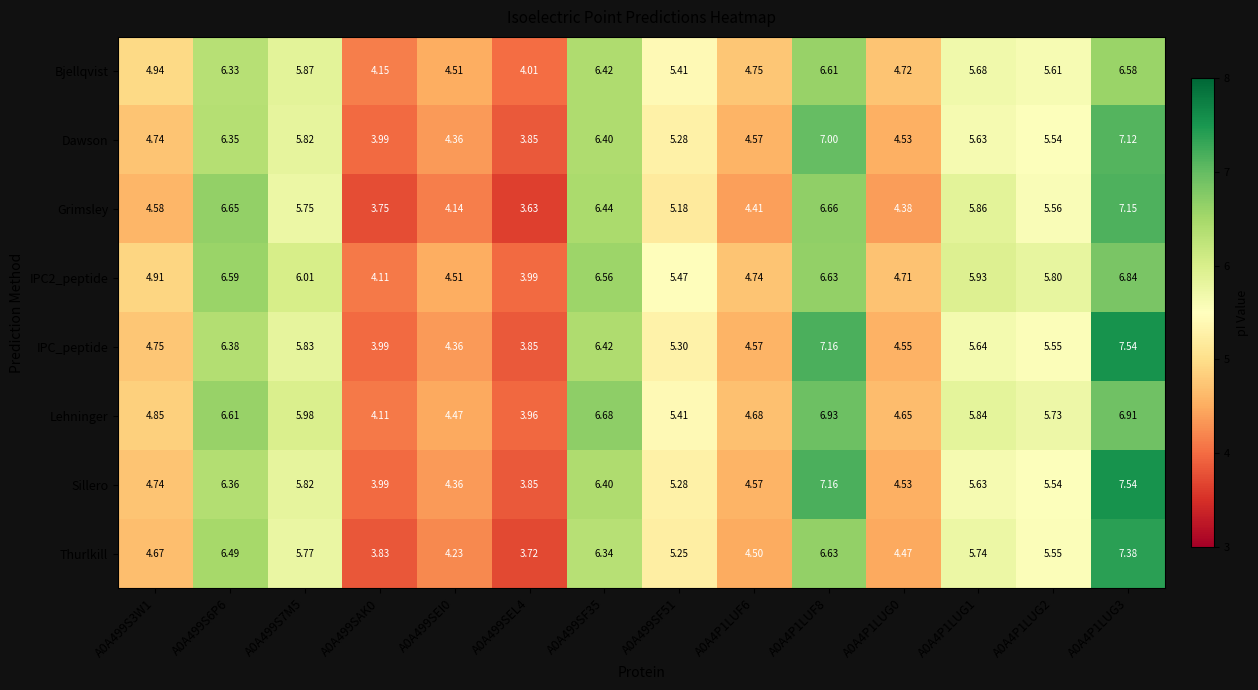

How many data points does each series have?

14